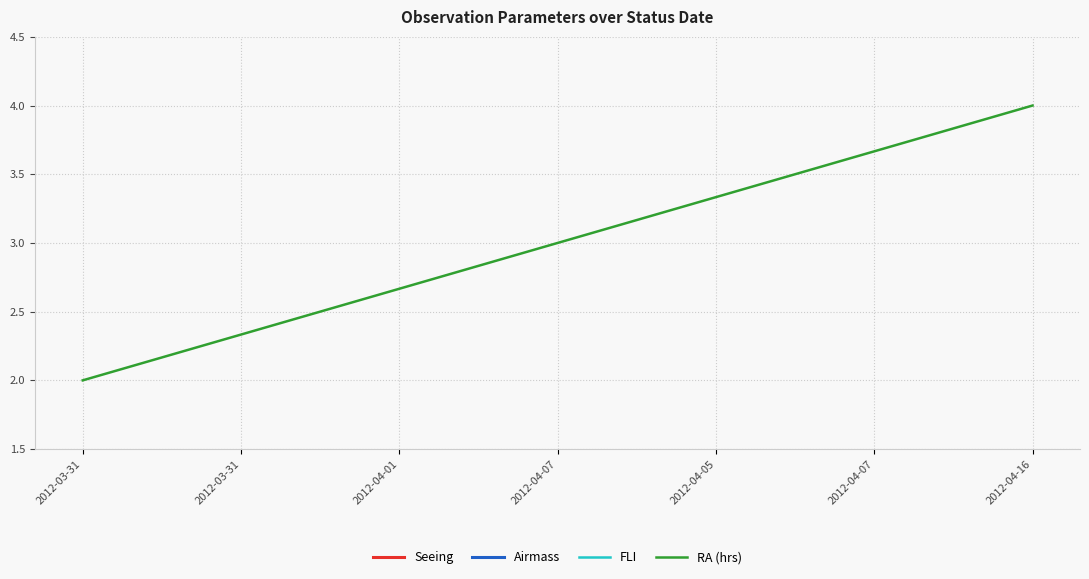

Which series has the largest range (max minus min)?

RA (hrs)